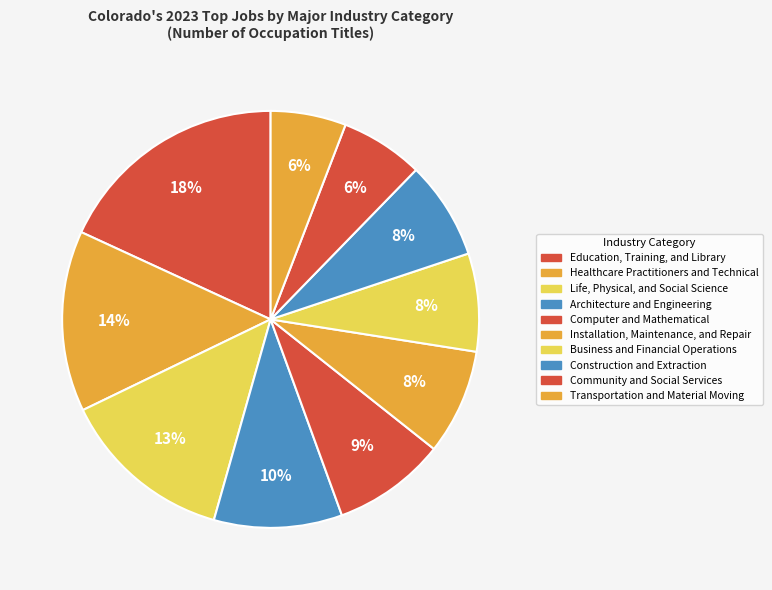

Count the number of slices in the pie.

10